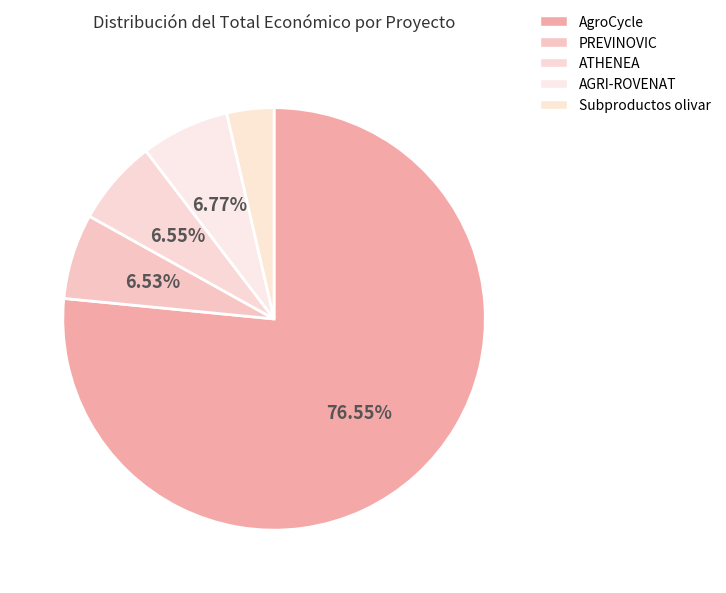

Which category accounts for the majority?

AgroCycle